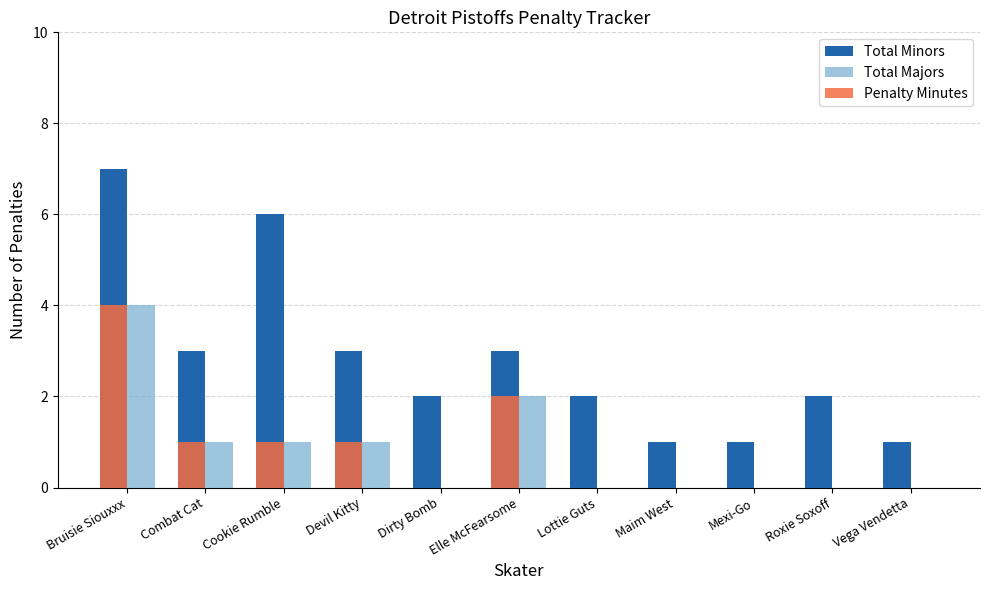

Which series has the largest total across all categories?

Total Minors